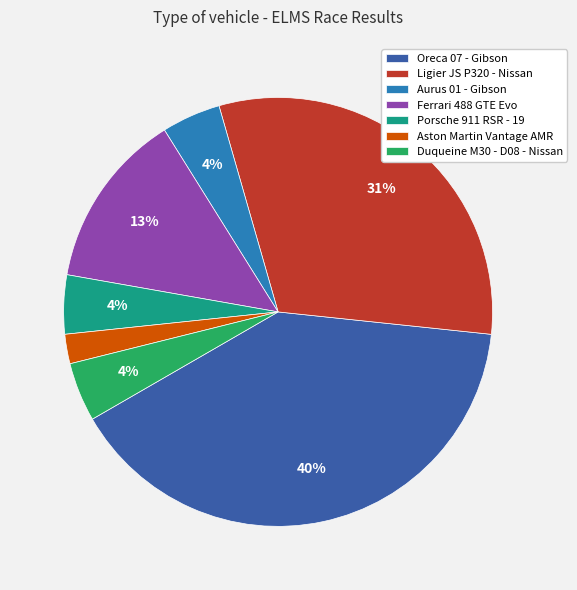

Which has a higher value, Porsche 911 RSR - 19 or Ferrari 488 GTE Evo?

Ferrari 488 GTE Evo